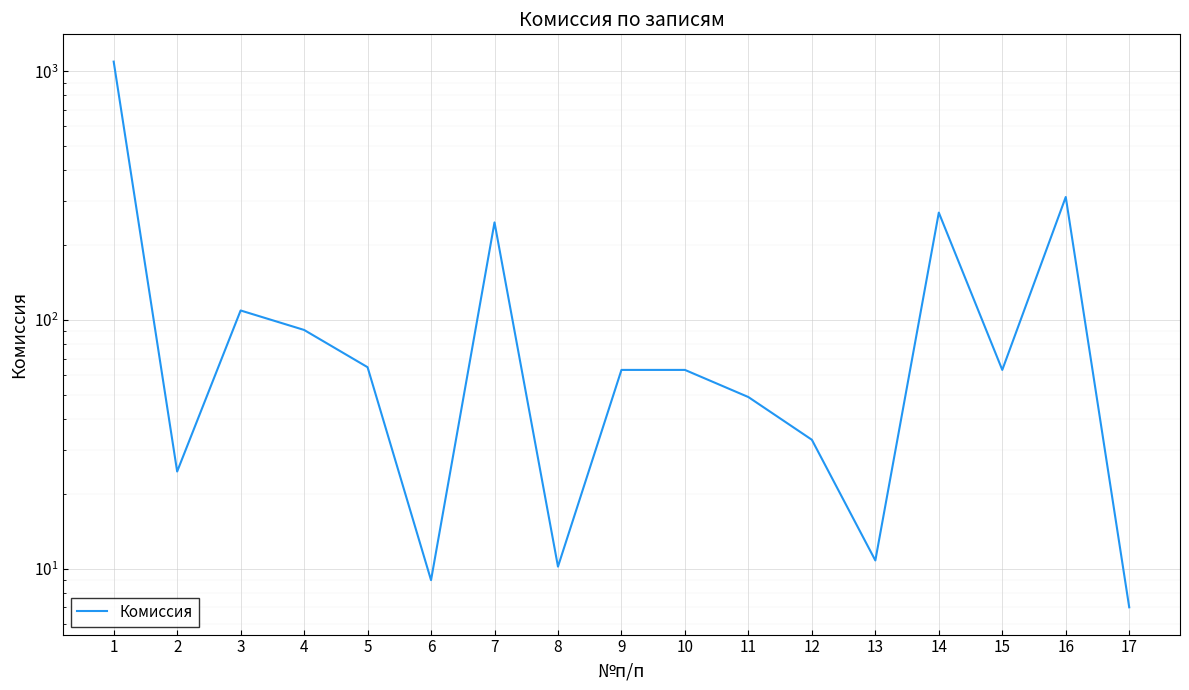

What value does the data have at 11?

49.0